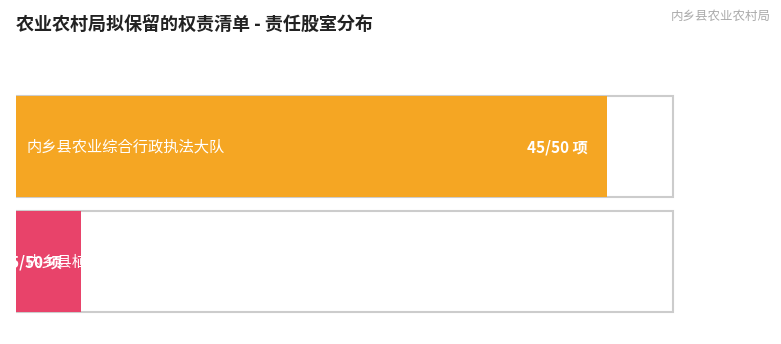

The value at 内乡县植物保护植物检疫站 is 7. True or false?

False